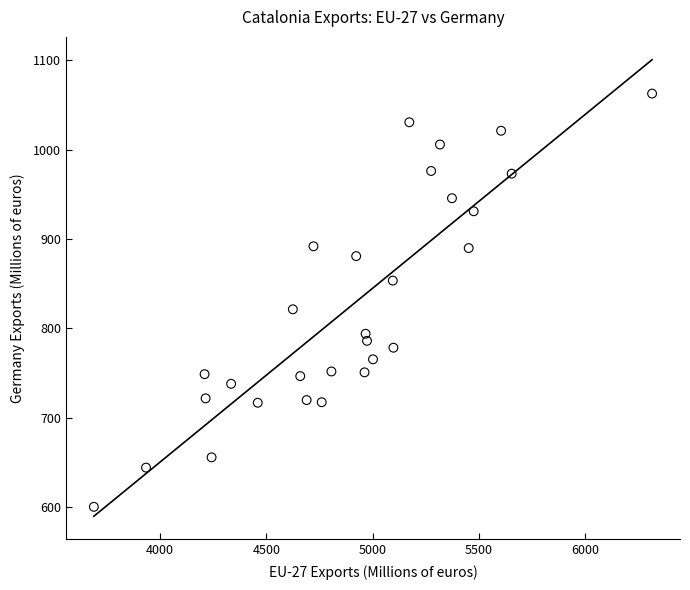

What Y value in the scatter plot is closest to 831?

821.4